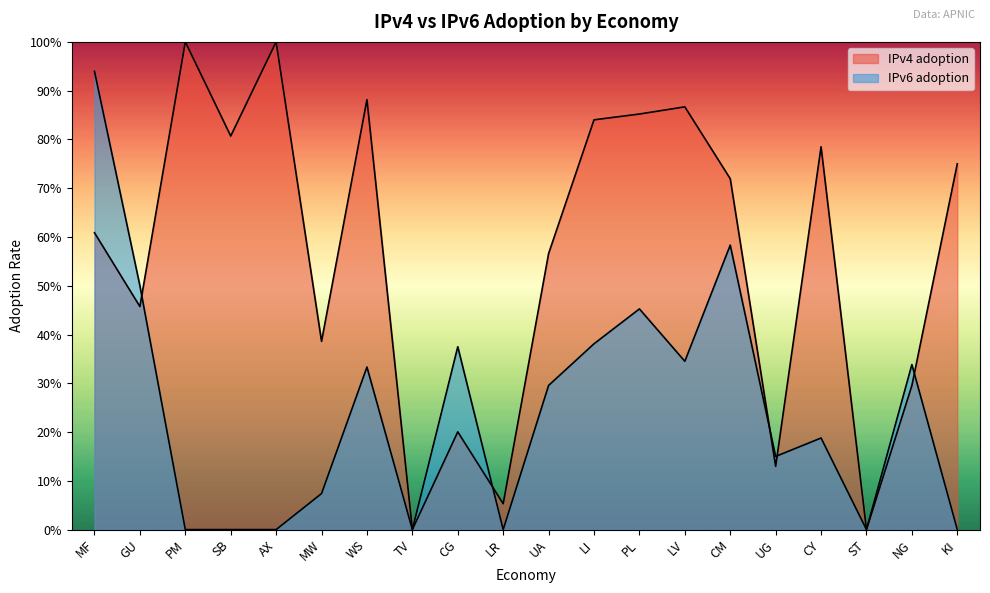

How many distinct data groups are displayed?

2